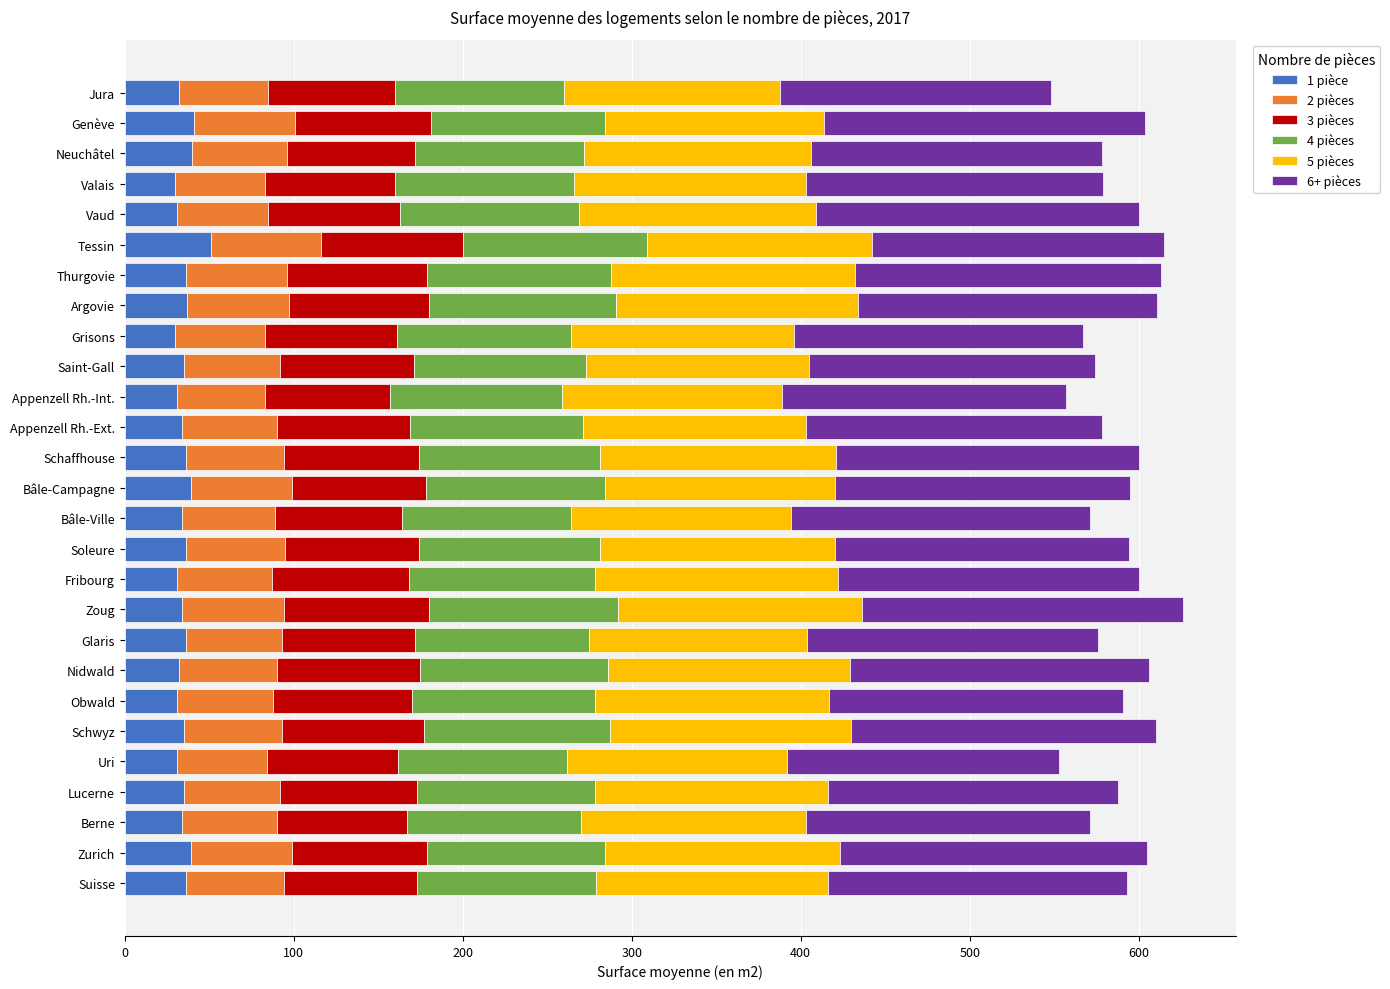

What is the total value across all series at Zoug?

626